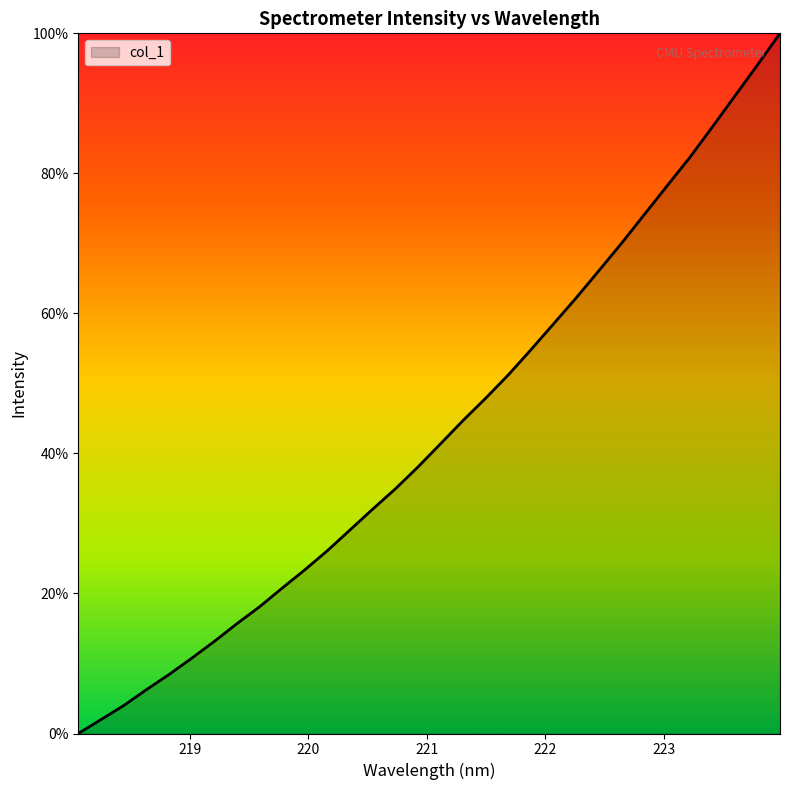

What is the maximum value shown in the chart?

100.0